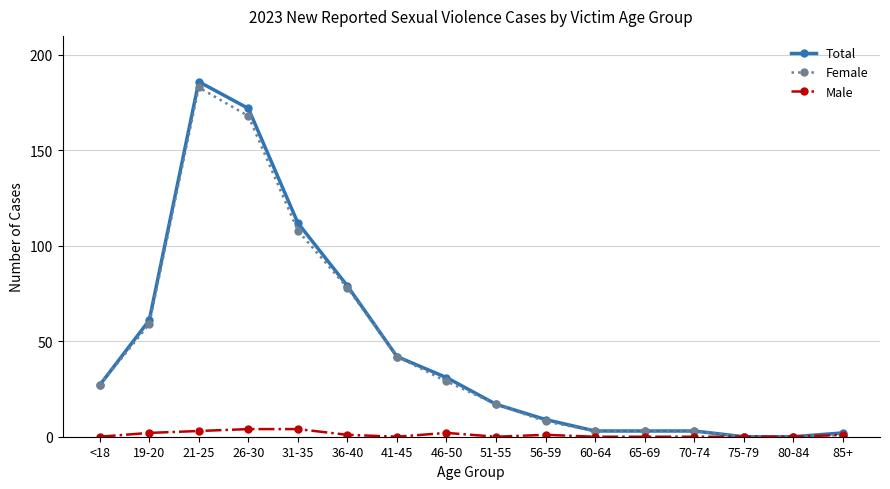

Which series changed the most between 31-35 and 41-45?

Total